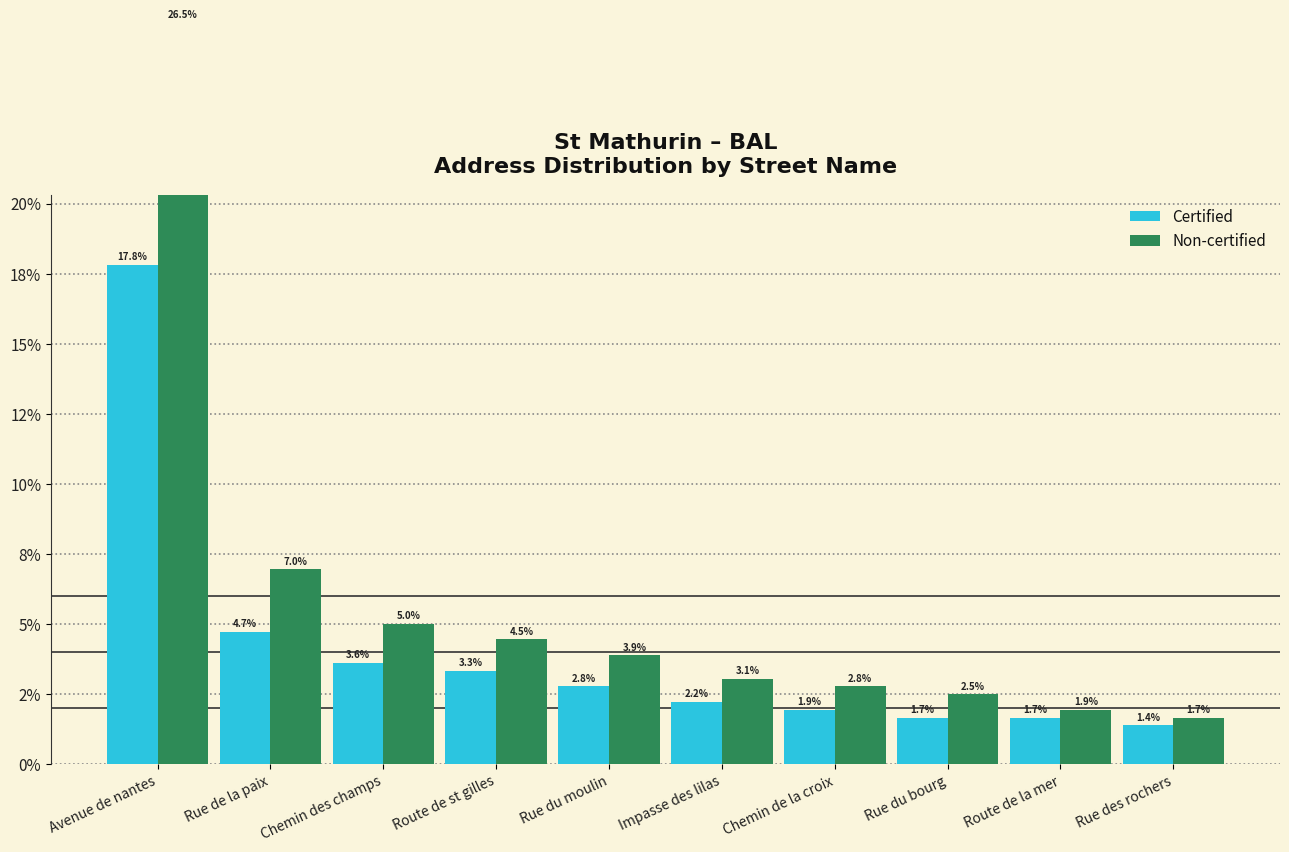

What is the label of the 5th bar from the right?

Impasse des lilas